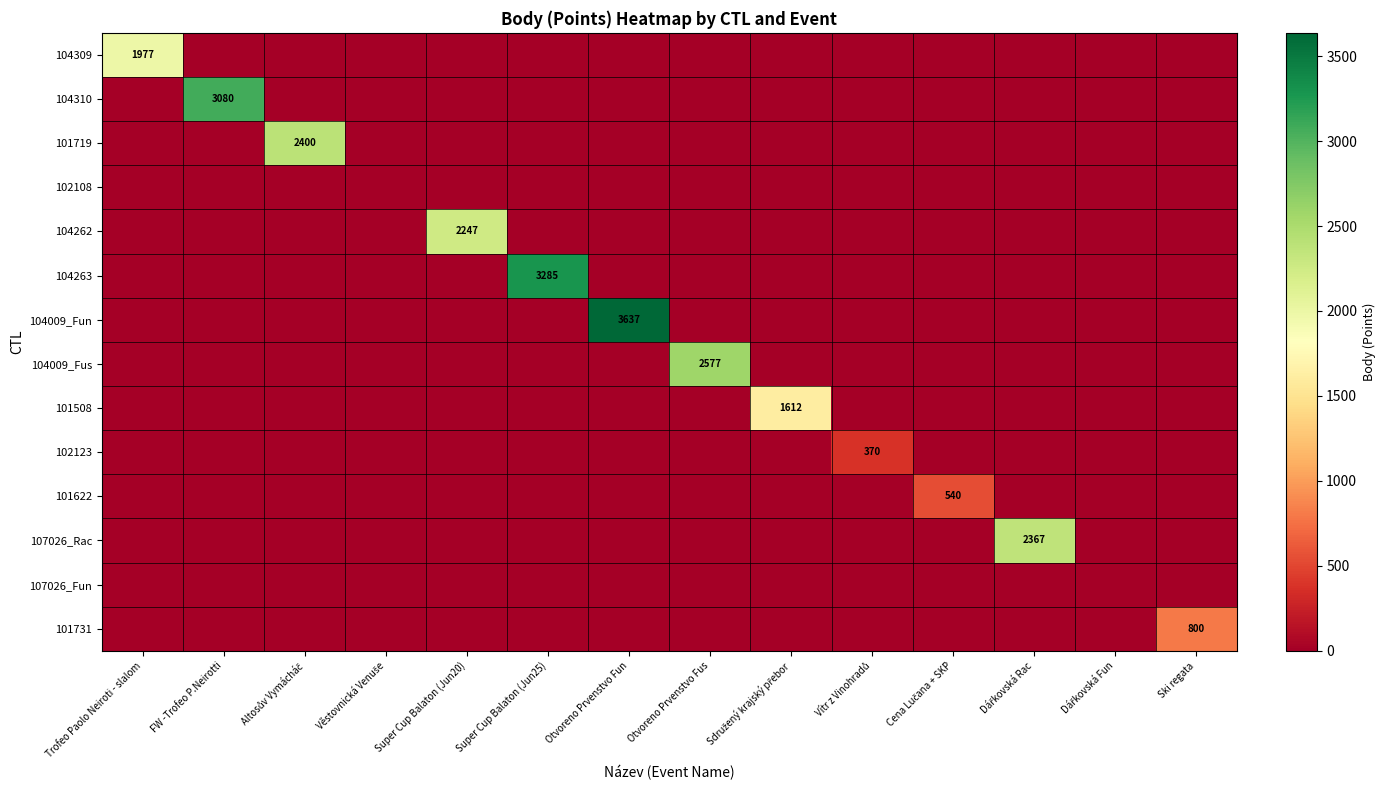

Rank the series by their maximum value, from lowest to highest.

102108, 107026_Fun, 102123, 101622, 101731, 101508, 104309, 104262, 107026_Rac, 101719, 104009_Fus, 104310, 104263, 104009_Fun